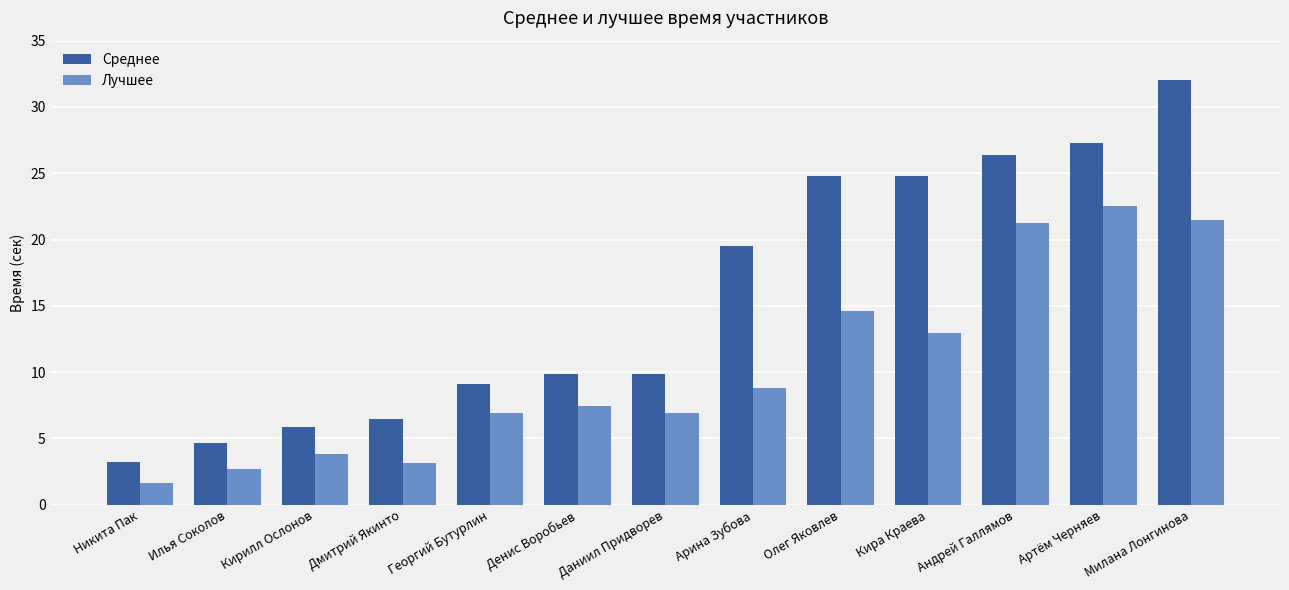

What is the label of the 9th bar from the left?

Олег Яковлев